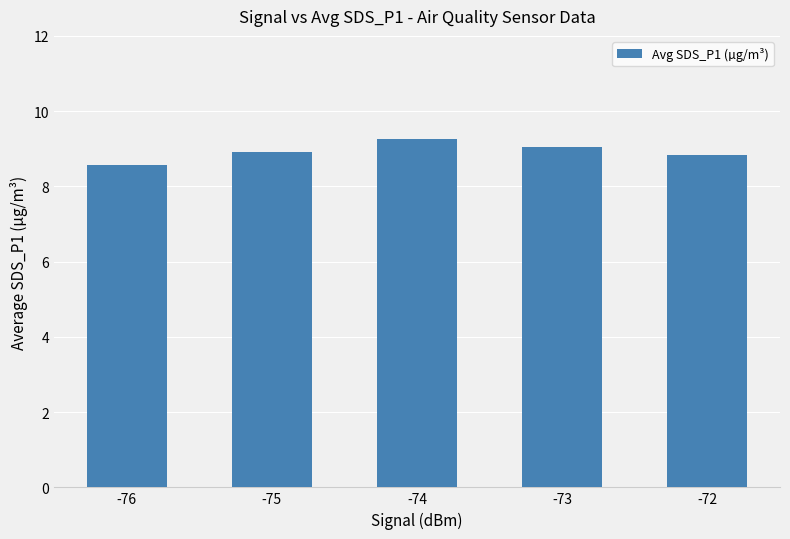

Count the number of categories in the chart.

5